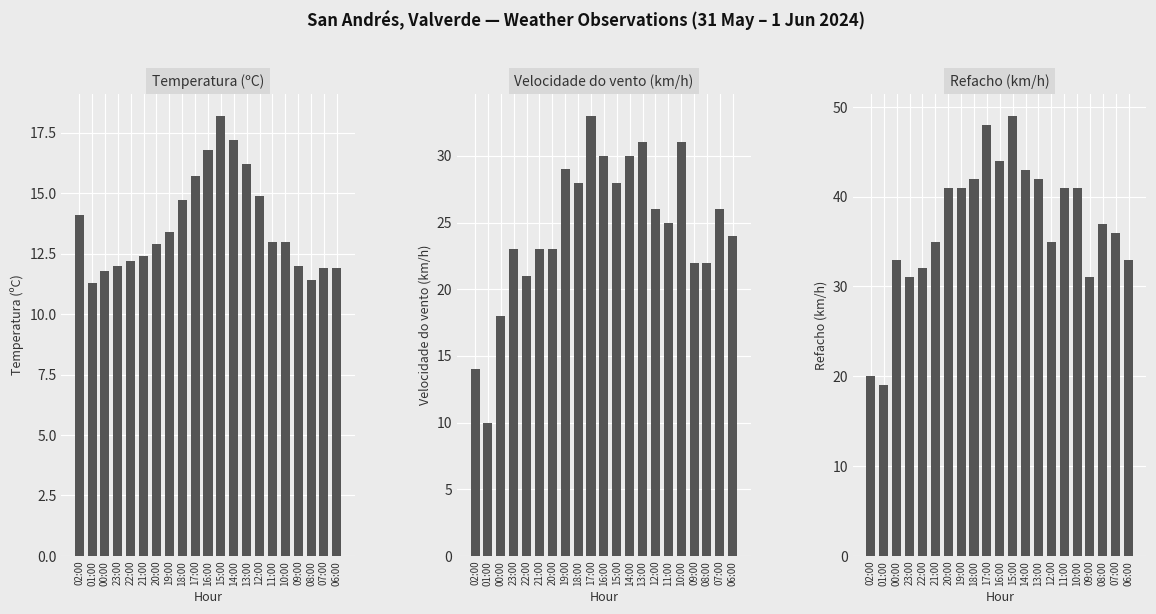

What value does the Temperatura (ºC) series have at 22:00?

12.2